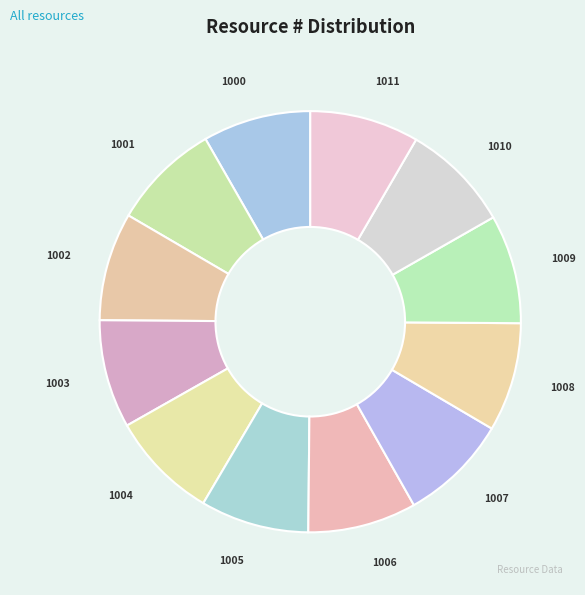

Count the number of slices in the pie.

12